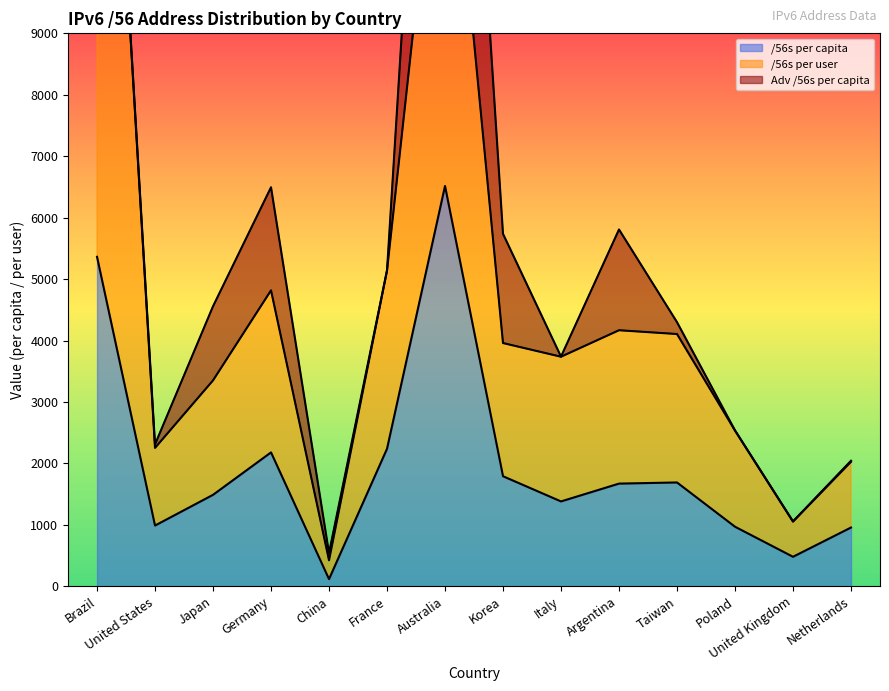

Which series has the largest total across all categories?

/56s per user